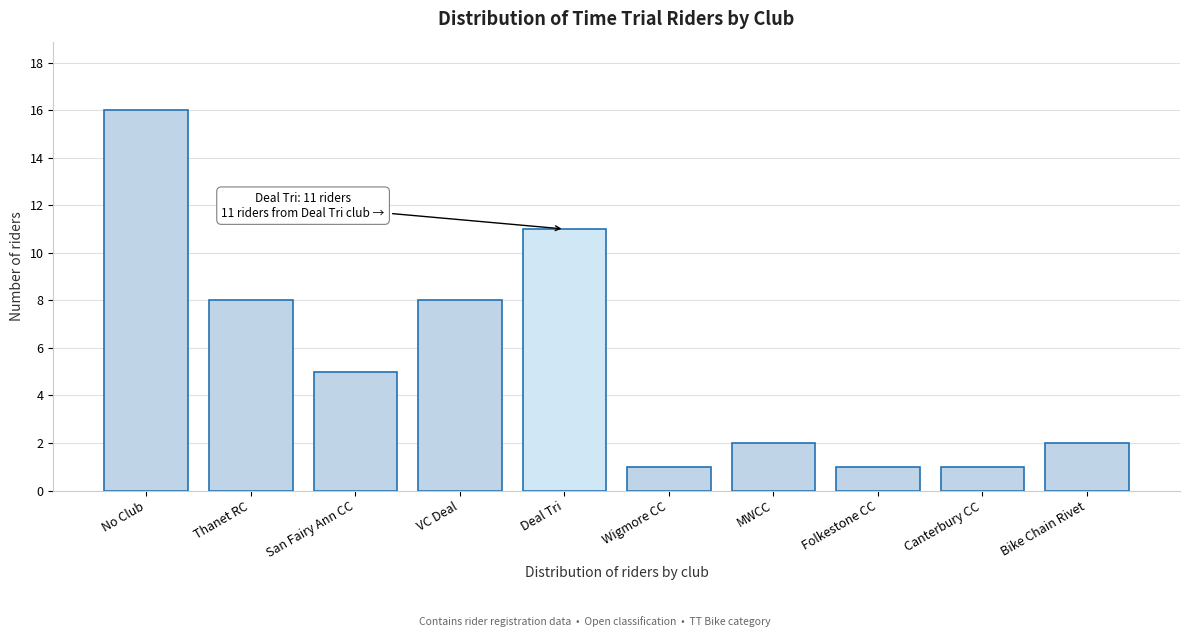

Reading left to right, what are all the values shown in this chart?

No Club=16	Thanet RC=8	San Fairy Ann CC=5	VC Deal=8	Deal Tri=11	Wigmore CC=1	MWCC=2	Folkestone CC=1	Canterbury CC=1	Bike Chain Rivet=2